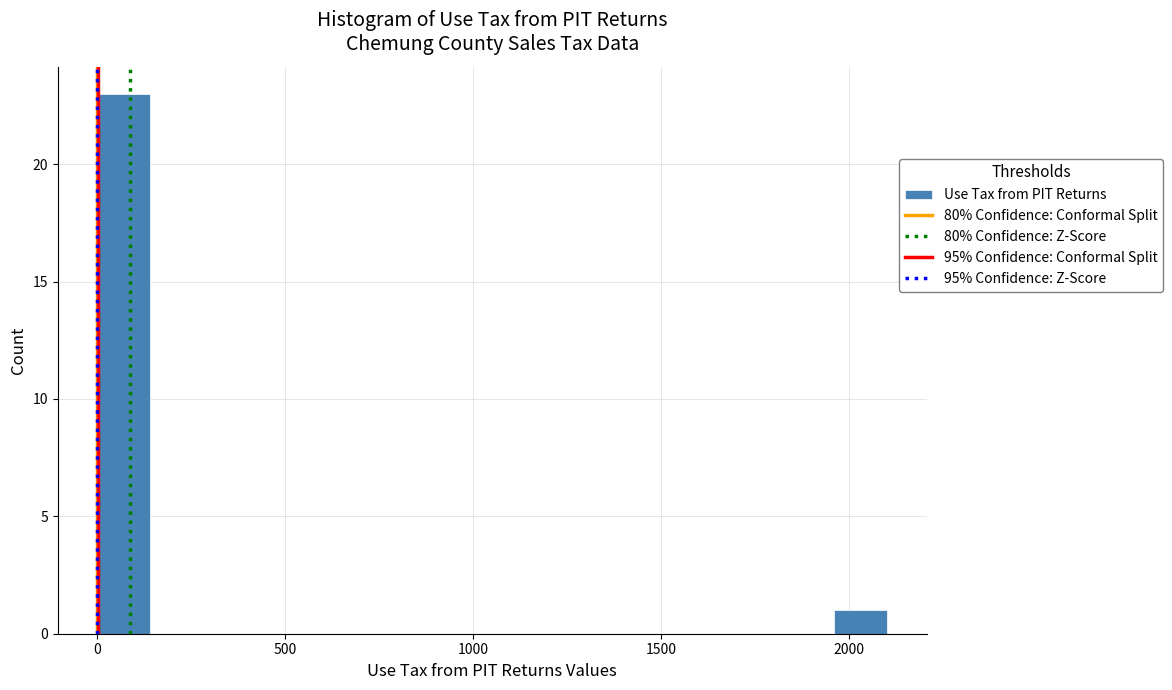

Read against the x-axis, roughly where is the centre of the tallest bar?

50